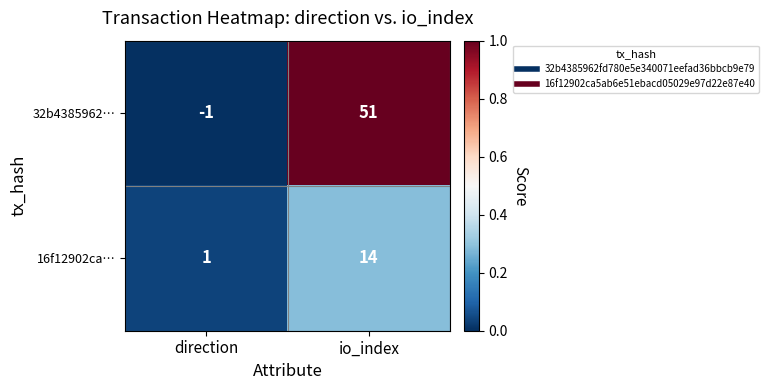

Rank the series by their average value, from highest to lowest.

32b4385962…, 16f12902ca…